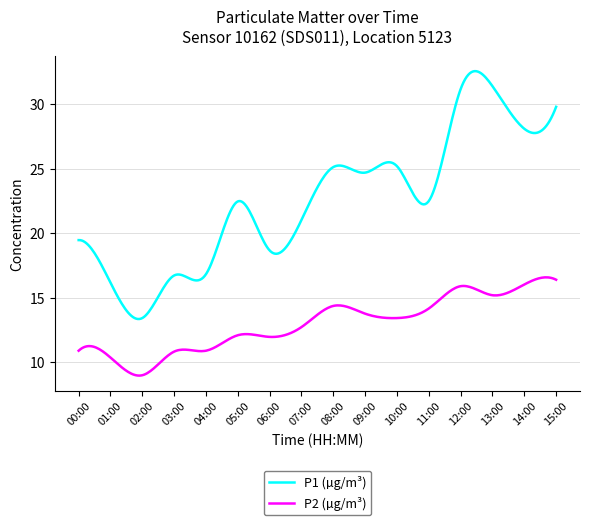

Which series has the largest total across all categories?

P1 (µg/m³)